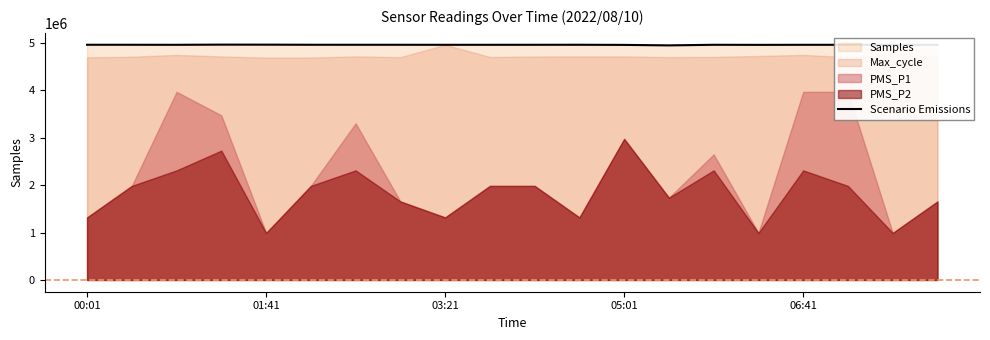

The value of Scenario Emissions at 01:41 is 1241855. True or false?

False